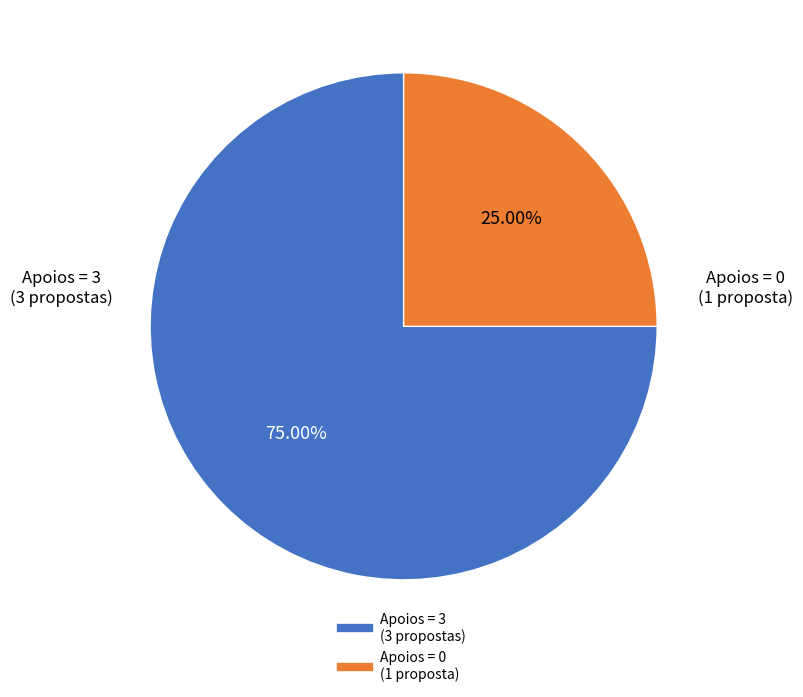

Does any single category account for the majority?

Yes